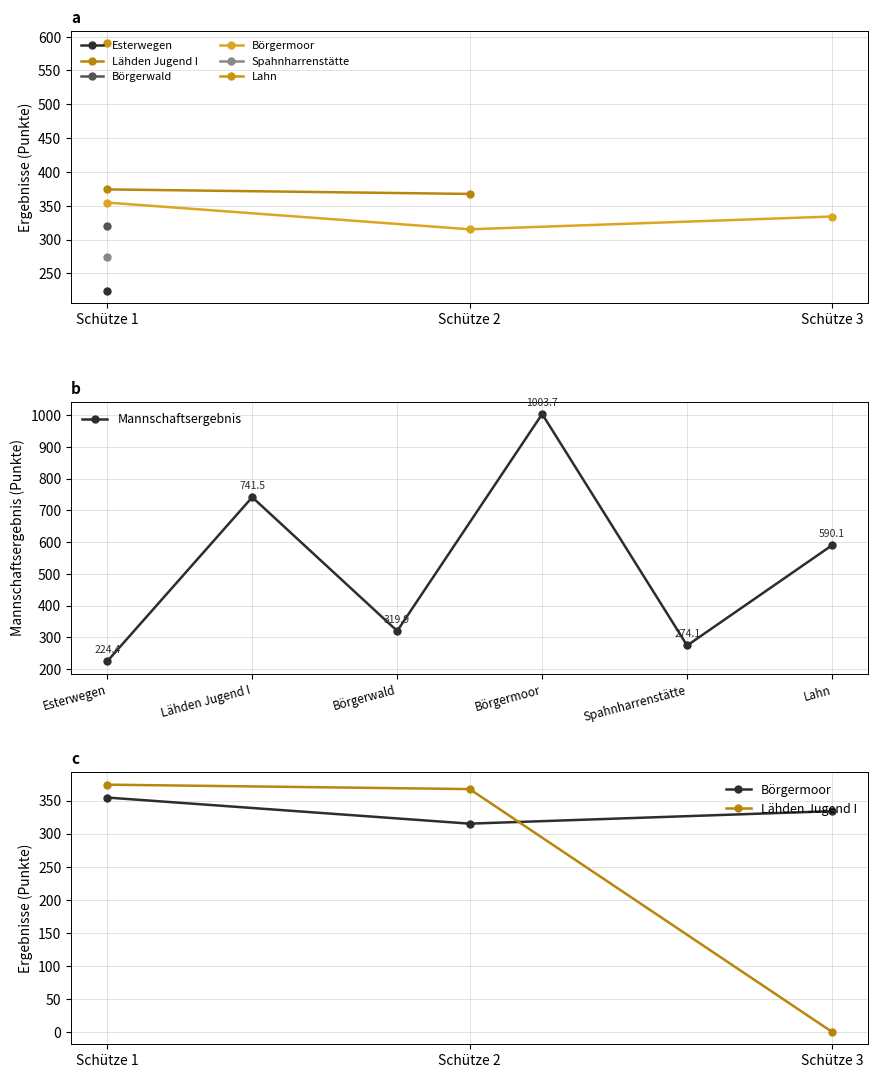

Read the Mannschaftsergebnis value at Spahnharrenstätte.

274.1